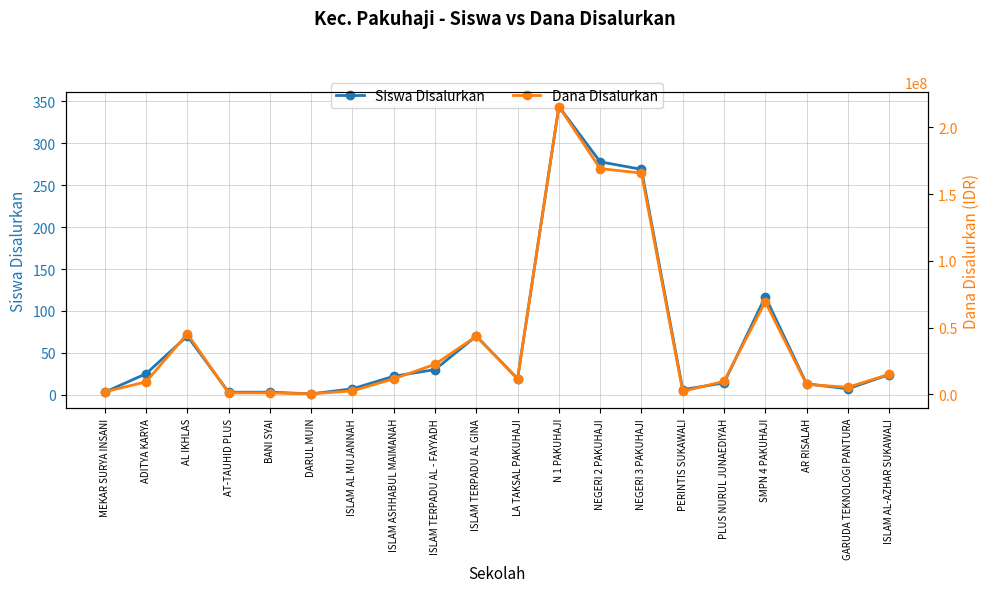

What is the average value of the Dana Disalurkan series?

40537500